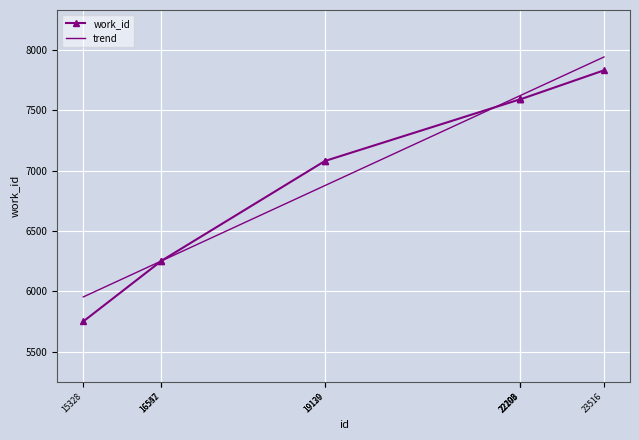

What is the difference between the maximum and minimum values in the work_id series?

2081.0